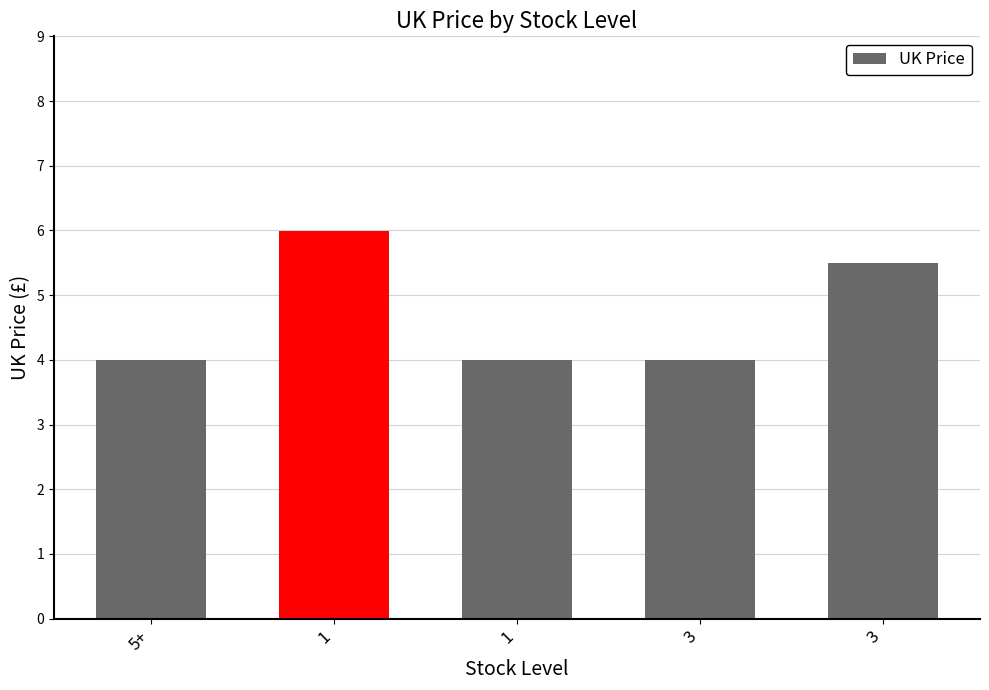

Rank the categories by value from highest to lowest.

1, 3, 5+, 1, 3